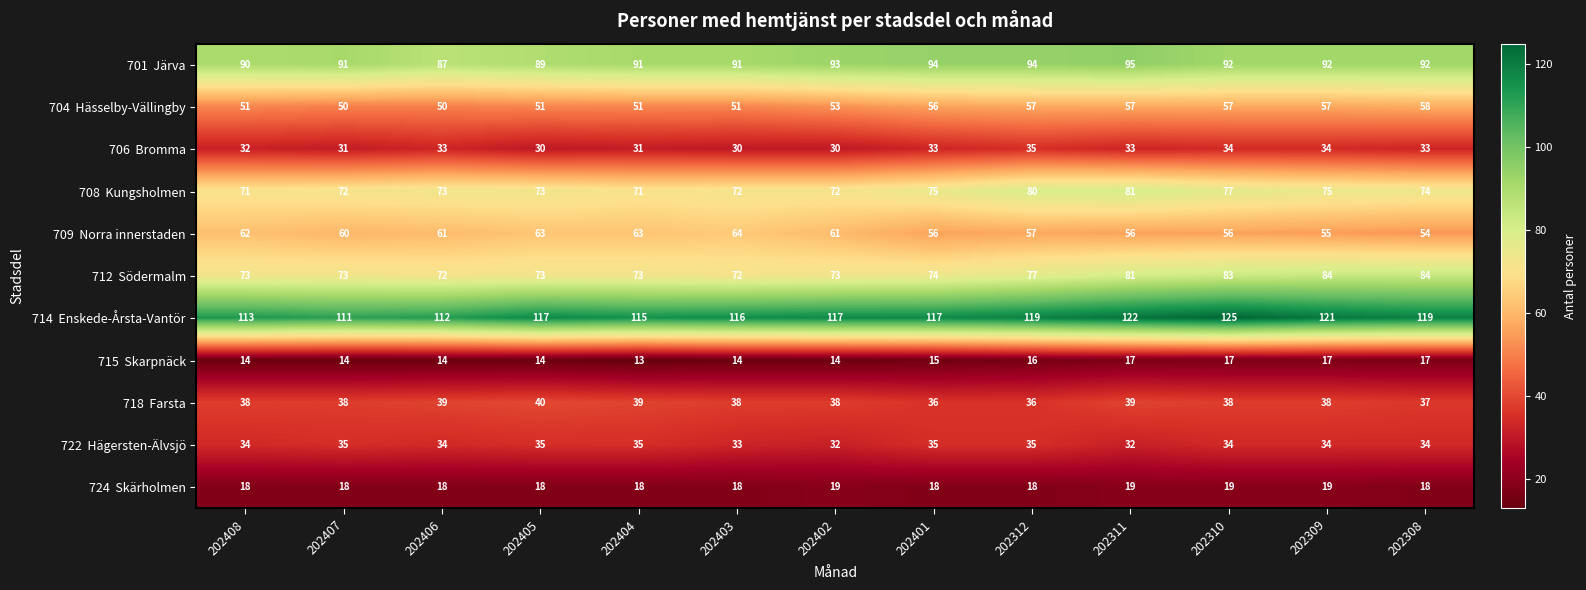

What is the spread (max minus min) of values at 202408?

99